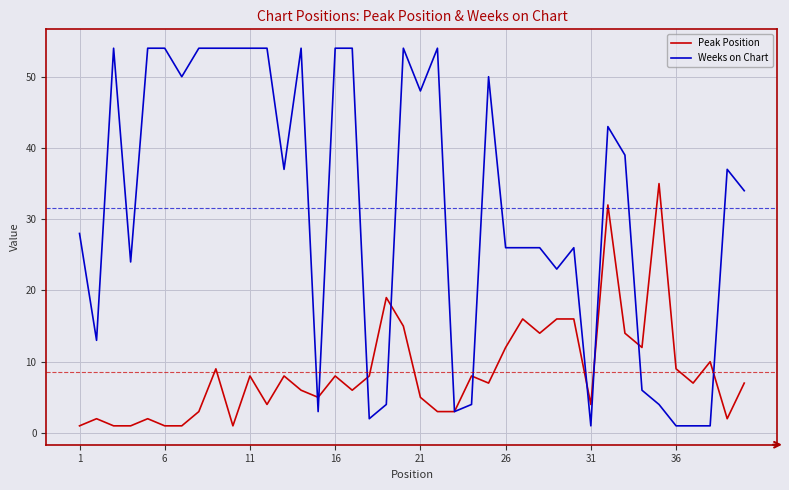

Which series has the largest total across all categories?

Weeks on Chart